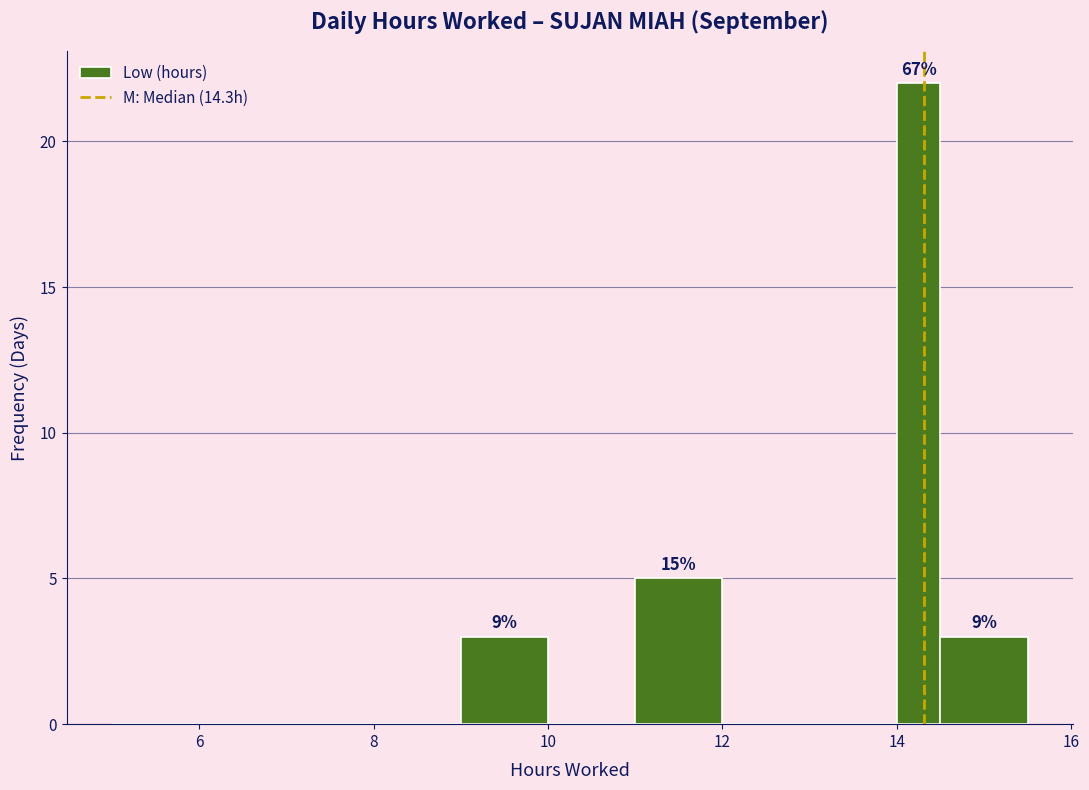

Around what value on the x-axis is the tallest bar? Give the approximate position of its centre, as read against the axis.

14.2